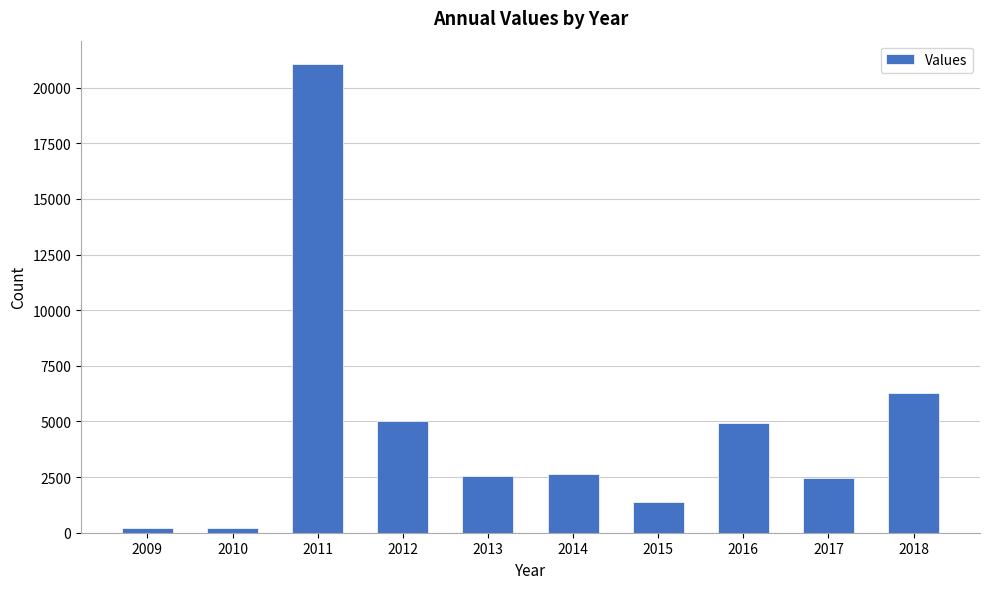

How many values are below 2623?

5